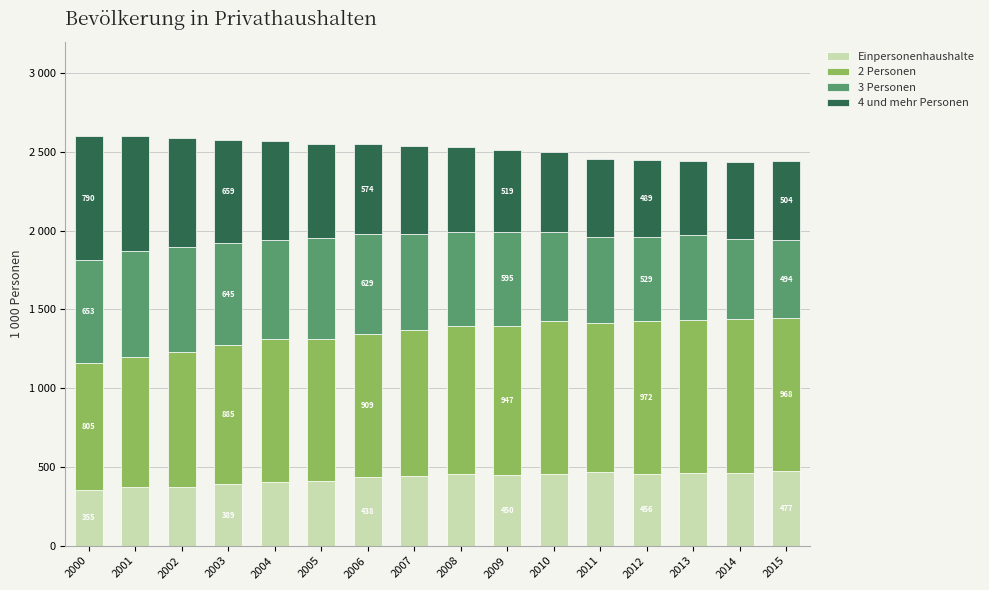

Are the bars grouped side by side (vs. stacked)?

No